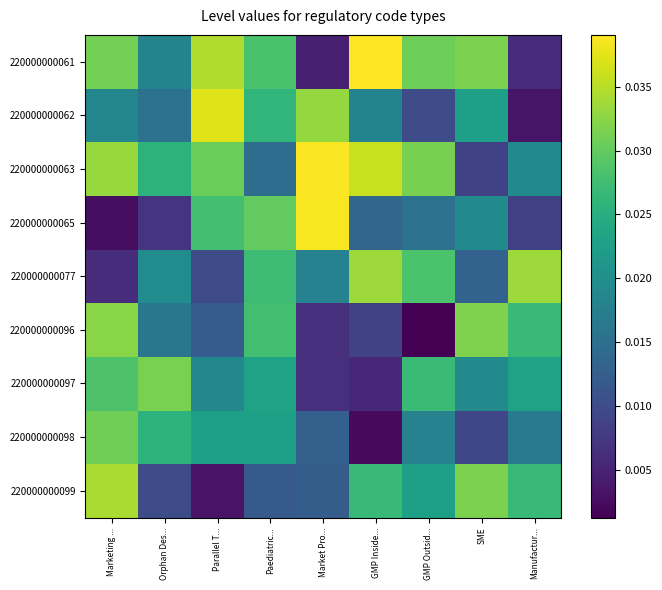

Between Orphan Des... and Manufactur..., which series saw the biggest shift?

220000000099